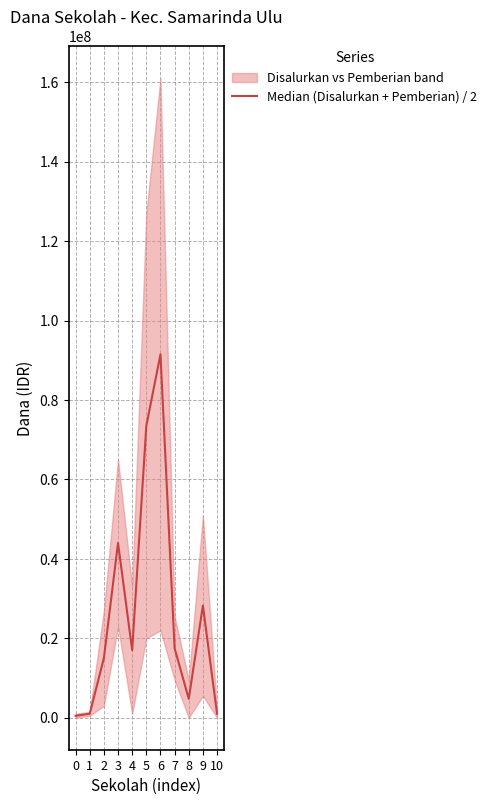

Reading left to right, what are all the values shown in this chart?

0=500000	1=1000000	2=15000000	3=44000000	4=17000000	5=73500000	6=91500000	7=17500000	8=4750000	9=28250000	10=1000000